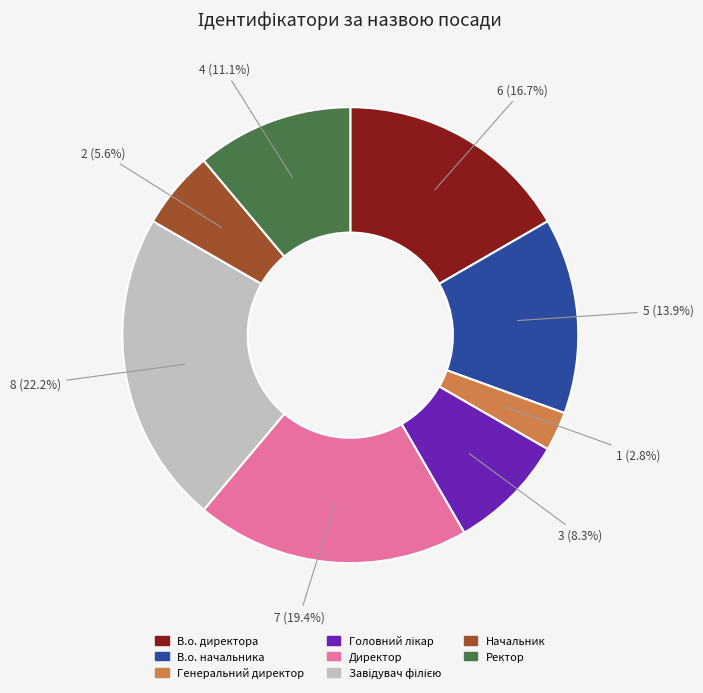

The В.о. директора slice represents 30% of the pie. True or false?

False